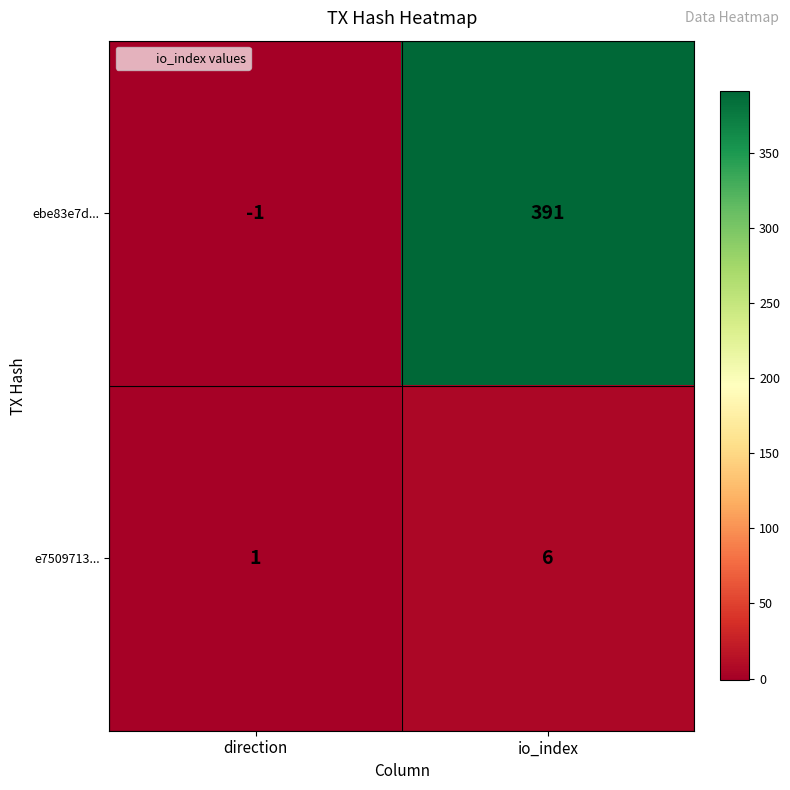

Reading left to right, what are all the values shown in this chart?

ebe83e7d...: -1	391
e7509713...: 1	6